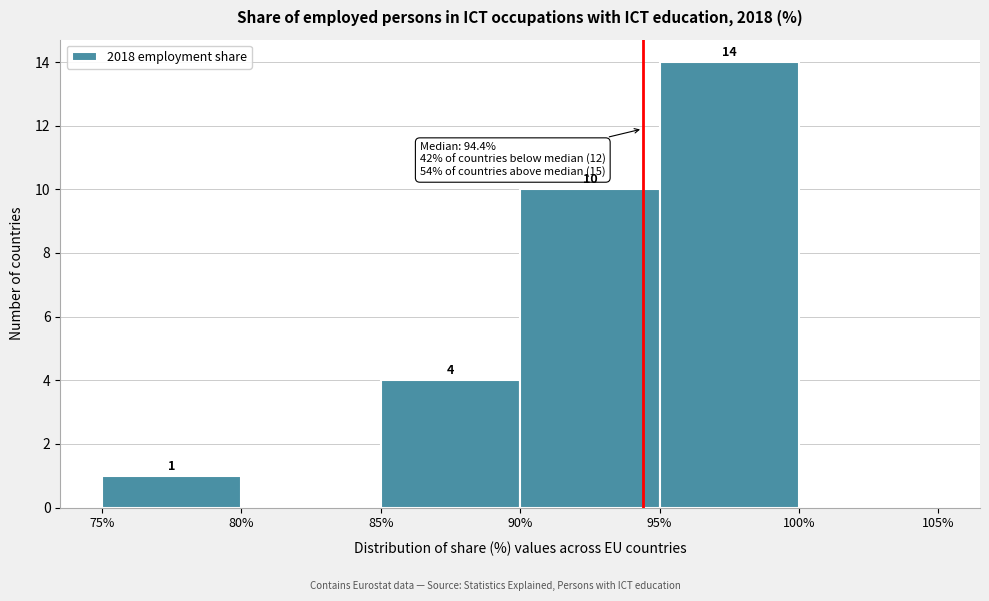

Over which range of the x-axis is the bar tallest?

95% to 100%